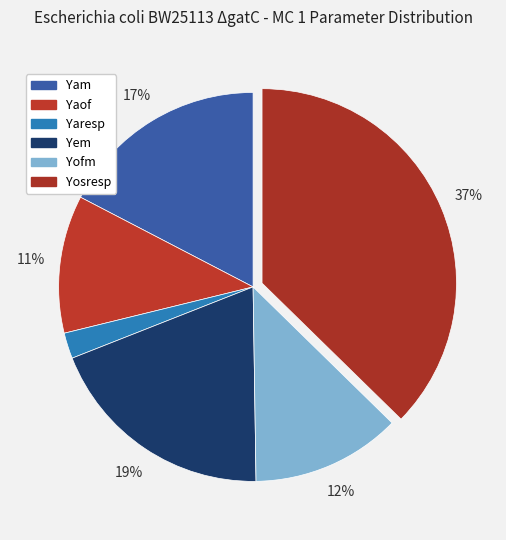

How many slices are in this pie chart?

6